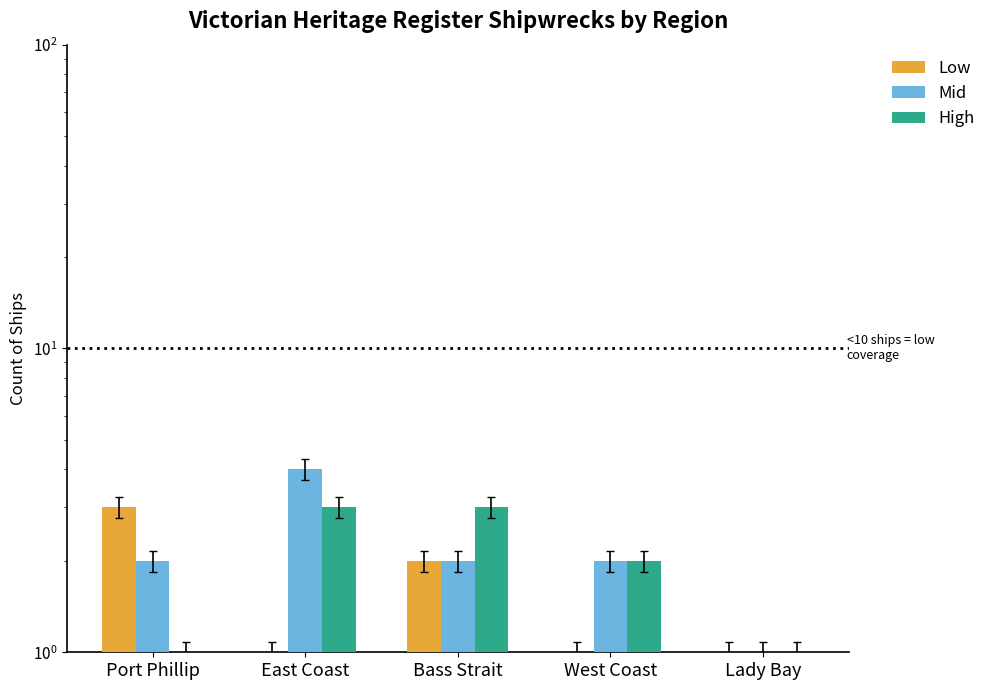

Rank the categories by Mid value from lowest to highest.

Lady Bay, Port Phillip, Bass Strait, West Coast, East Coast